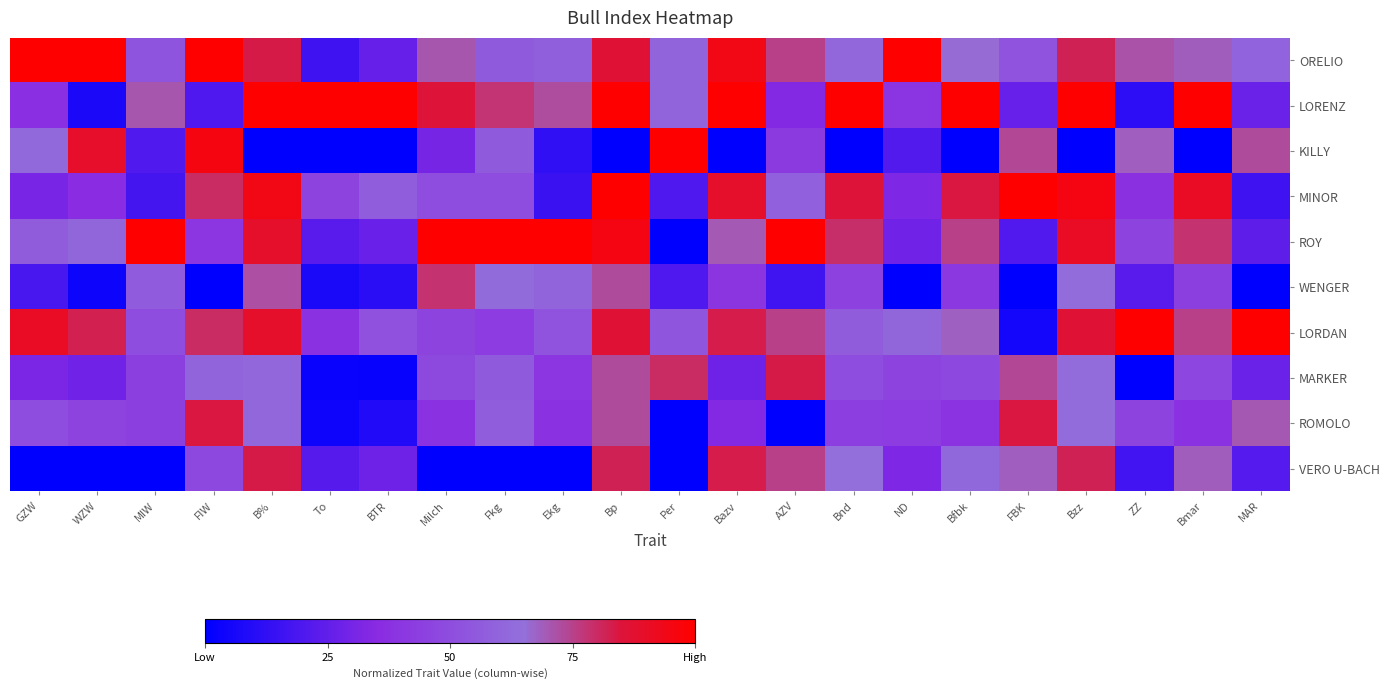

Rank the series at ZZ from highest to lowest value.

LORDAN, ORELIO, KILLY, ROY, ROMOLO, MINOR, WENGER, VERO U-BACH, LORENZ, MARKER